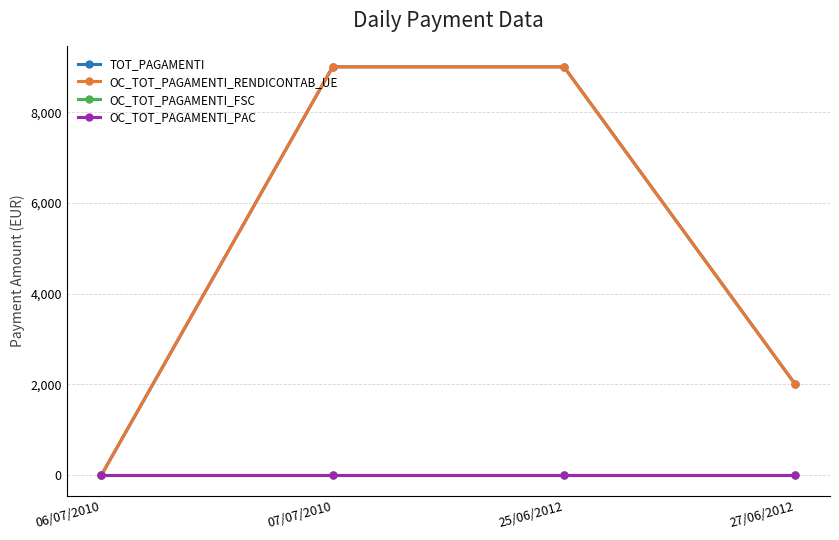

Rank the series by their maximum value, from lowest to highest.

OC_TOT_PAGAMENTI_FSC, OC_TOT_PAGAMENTI_PAC, TOT_PAGAMENTI, OC_TOT_PAGAMENTI_RENDICONTAB_UE